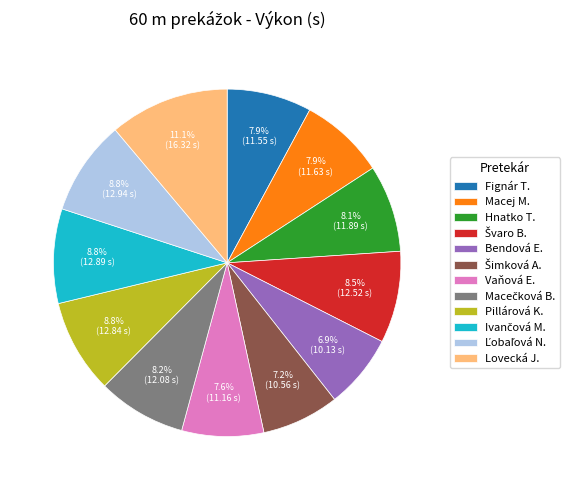

What is the largest slice in the pie chart?

Lovecká J.